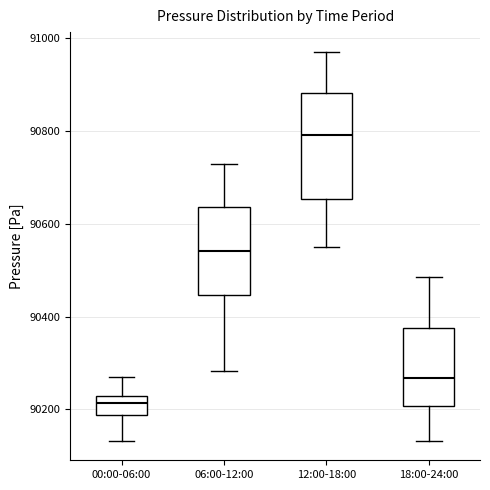

Reading left to right, transcribe this box plot: for each box, give where its median line is, the range the box spans, and where its two whiskers end, as read against the y-axis. The values are not printed on the chart, so give them approximately, as read against the axis.

00:00-06:00: median 90220 (inside the box), box 90180 to 90220, whiskers 90140 to 90260
06:00-12:00: median 90540, box 90440 to 90640, whiskers 90280 to 90720
12:00-18:00: median 90800, box 90660 to 90880, whiskers 90560 to 90980
18:00-24:00: median 90260, box 90200 to 90380, whiskers 90140 to 90480